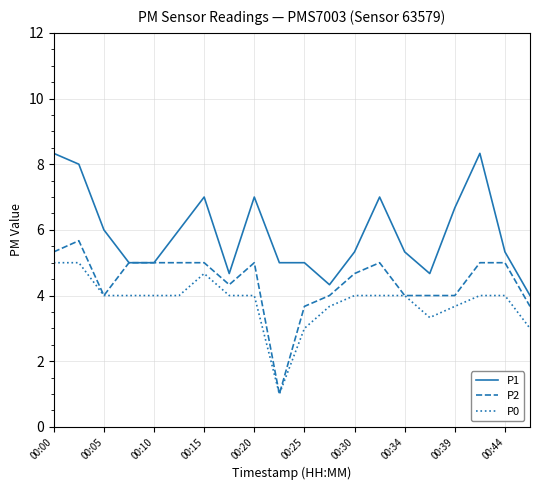

What is the minimum value shown in the chart?

1.0